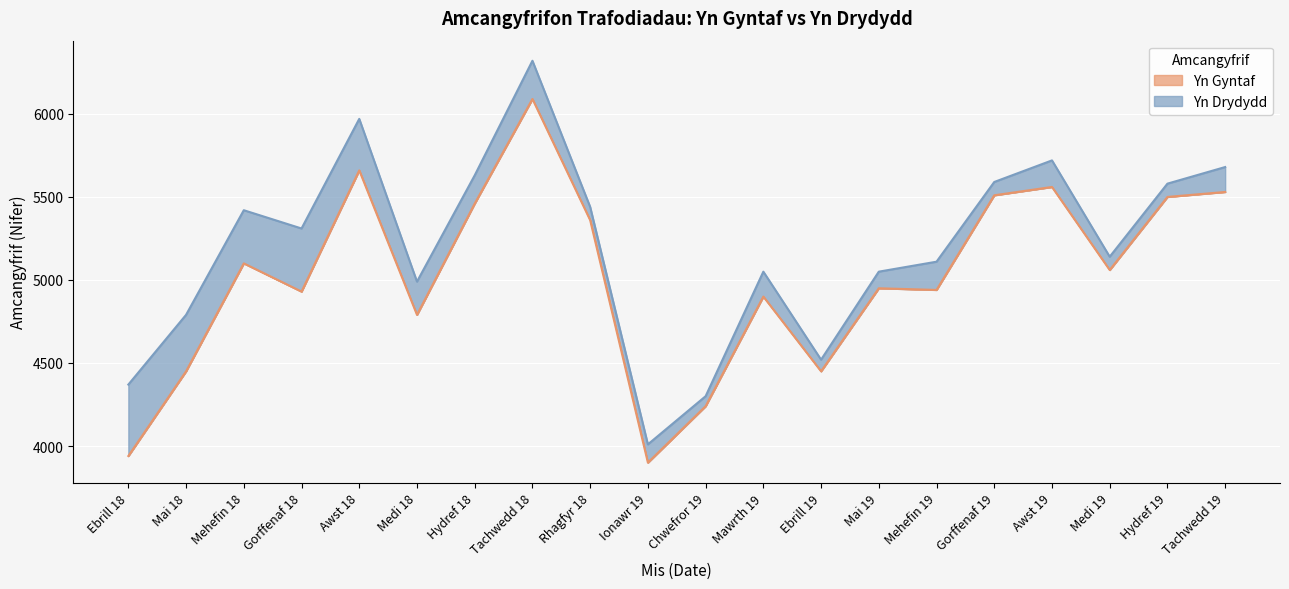

At which label is Yn Drydydd line closest to 5165?

Medi 19